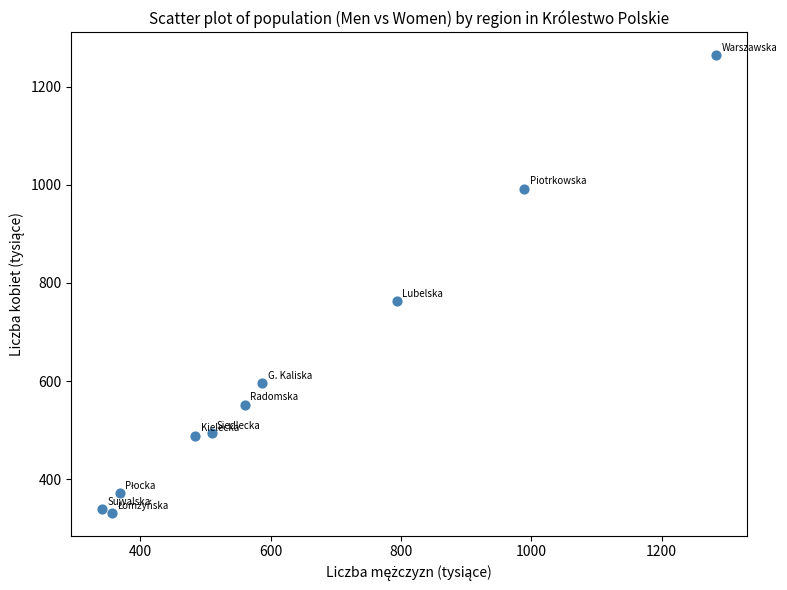

What Y value in the scatter plot is closest to 797?

762.4